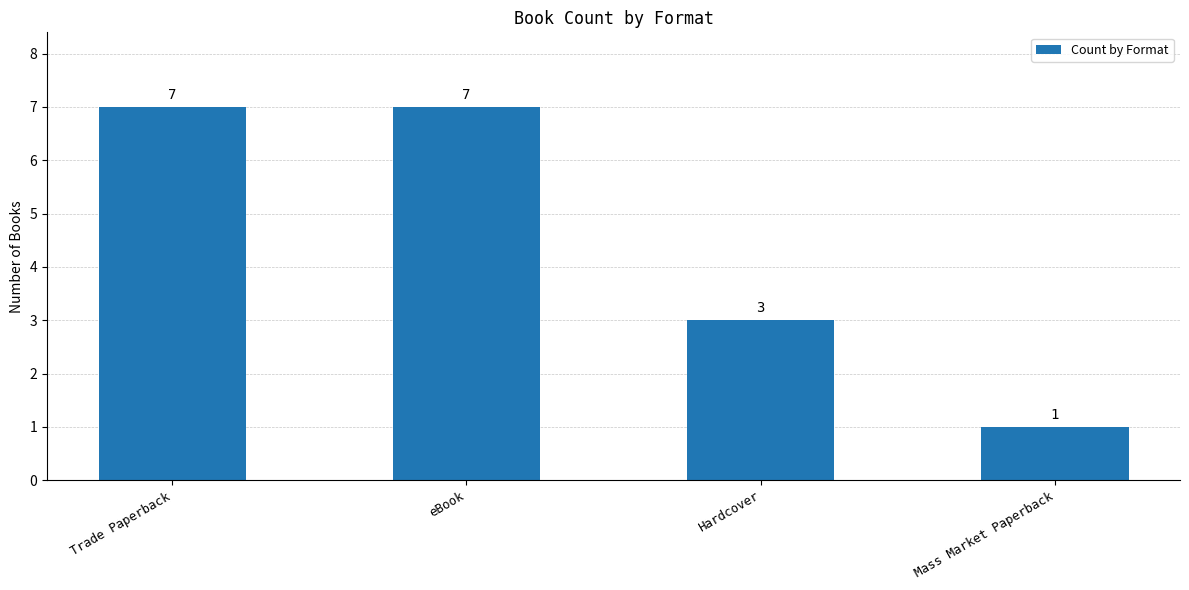

Is it true that the value at Hardcover is 3?

True